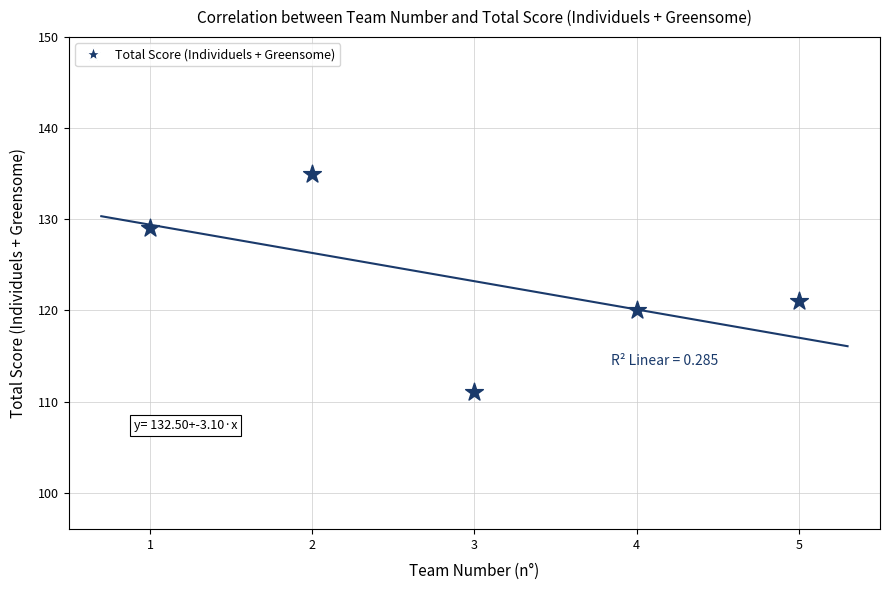

What Y value in the scatter plot is closest to 123?

121